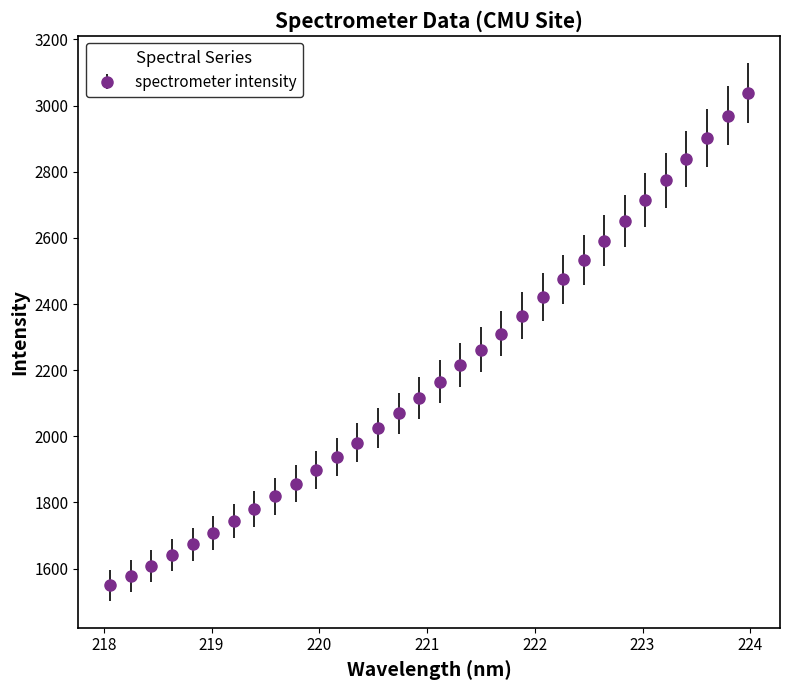

What is the value of the 23rd point from the left?

2475.4